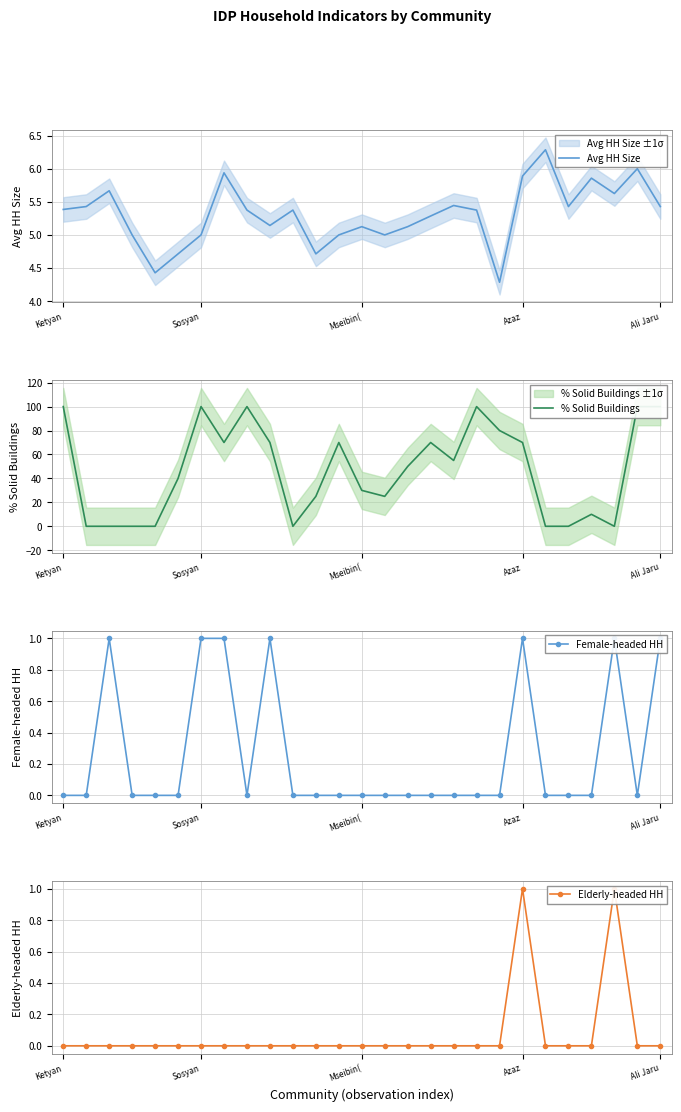

Does the chart have visible grid lines?

Yes